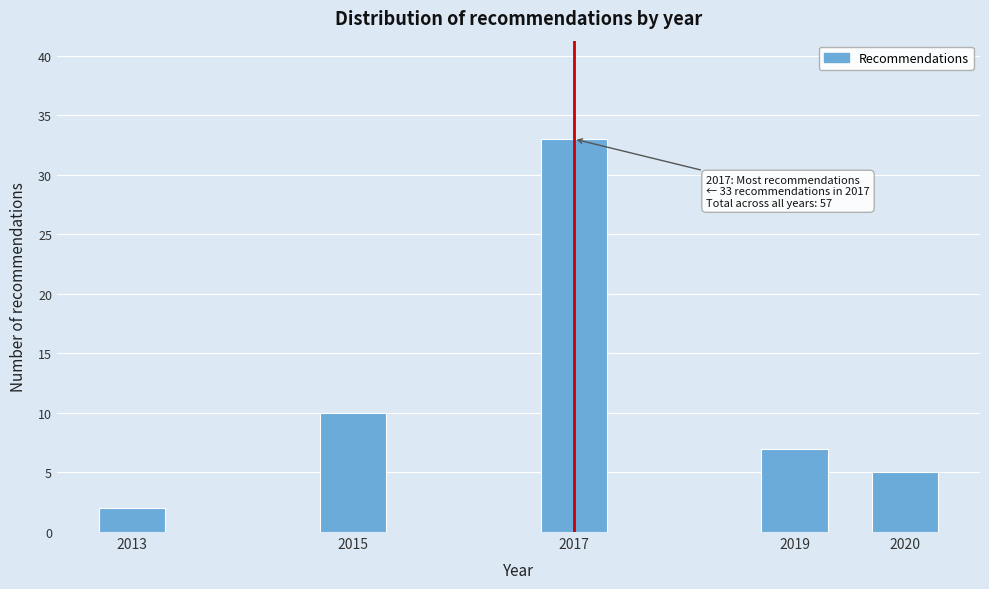

Reading left to right, transcribe all the data shown in this chart.

2	10	33	7	5